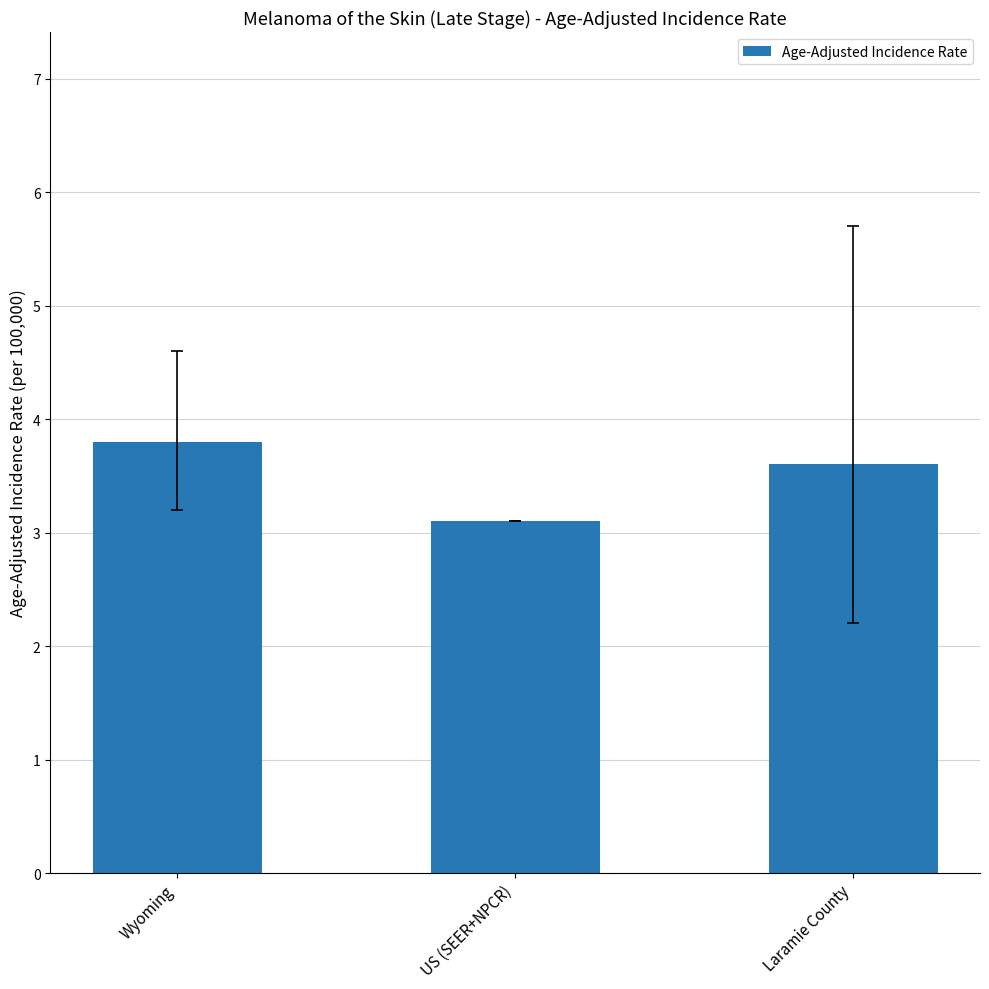

Reading left to right, list all the values displayed in this chart.

3.8	3.1	3.6